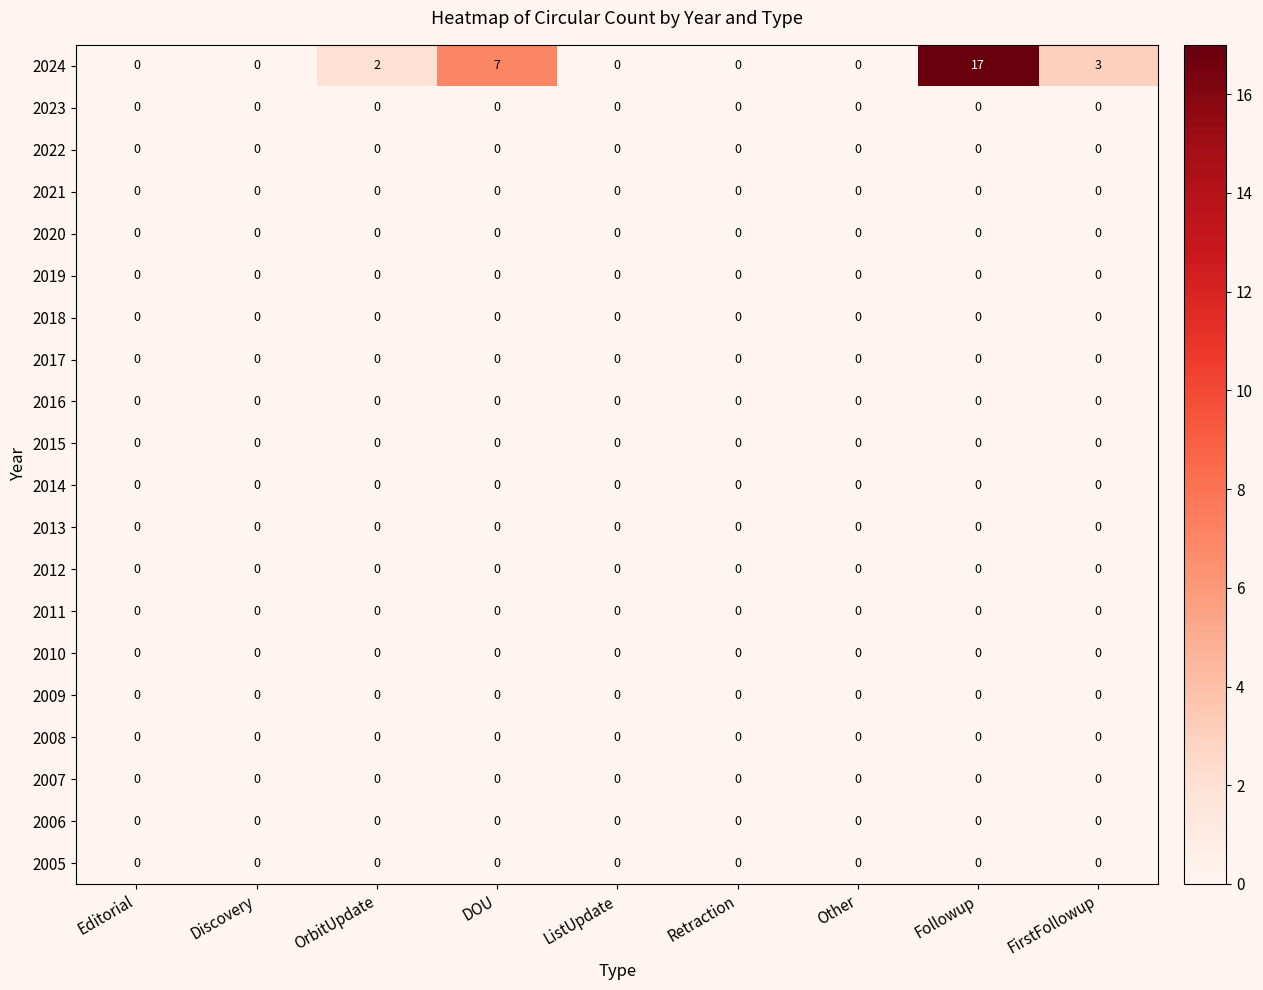

What is the maximum value shown in the chart?

17